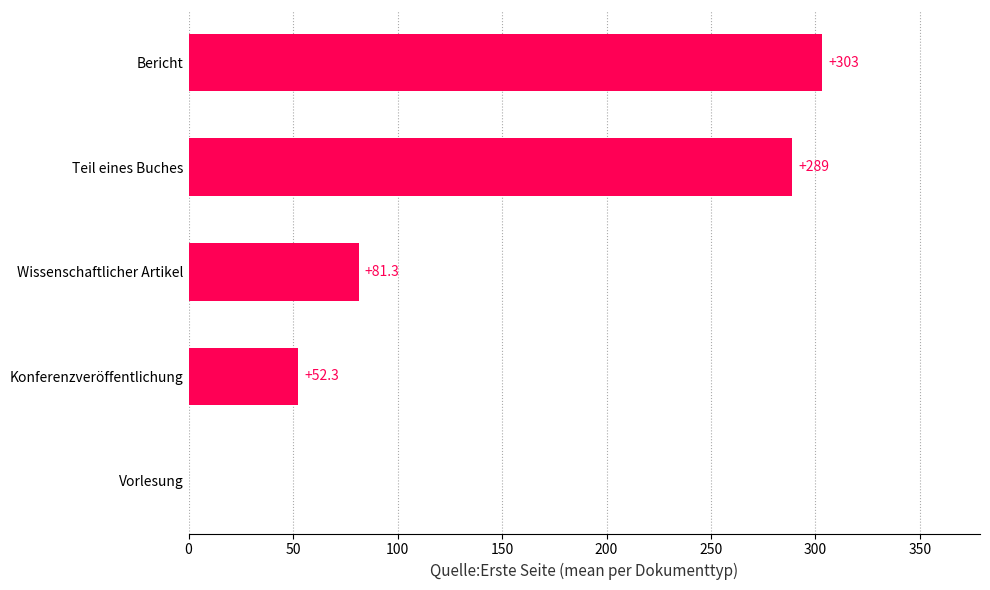

What is the approximate value at Konferenzveröffentlichung?

52.3